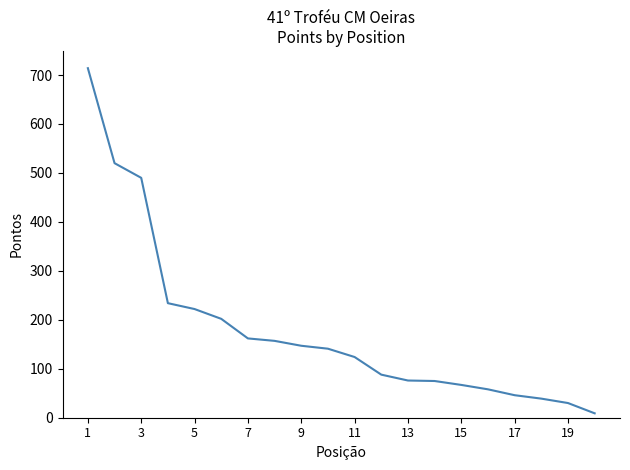

What is the sum of all values?

3601